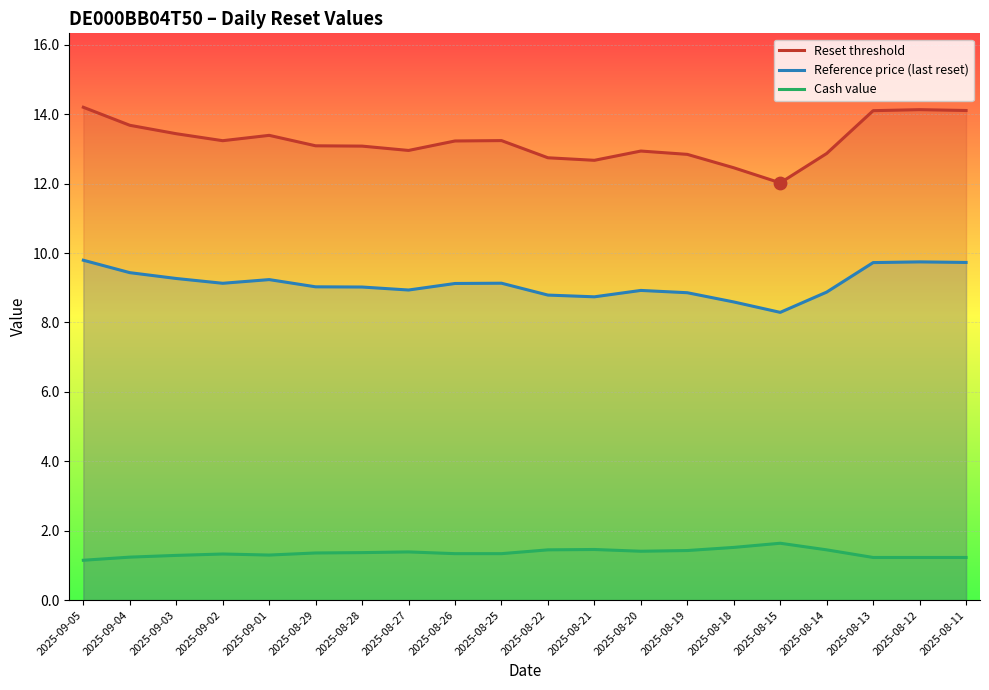

What is the total value across all series at 2025-09-04?

24.4